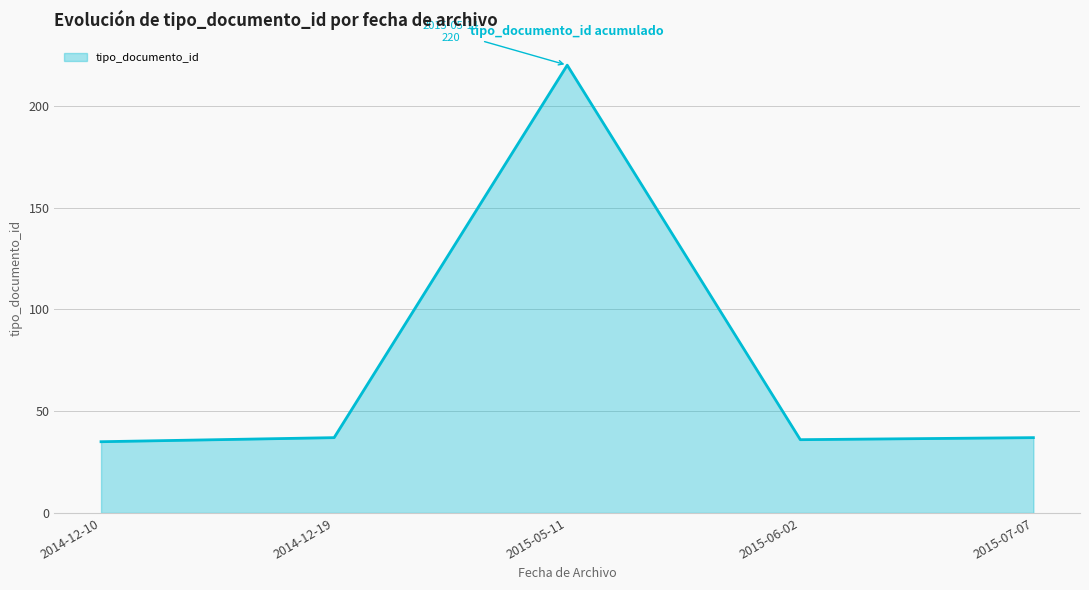

What is the difference between the maximum and minimum values?

185